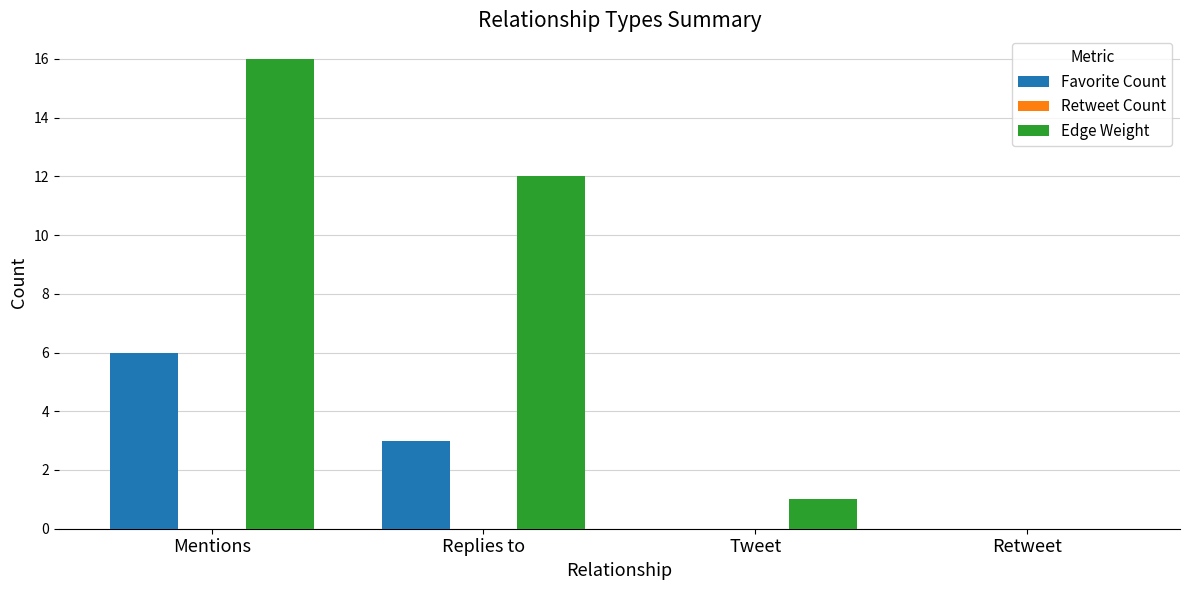

Which series changed the most between Replies to and Tweet?

Edge Weight